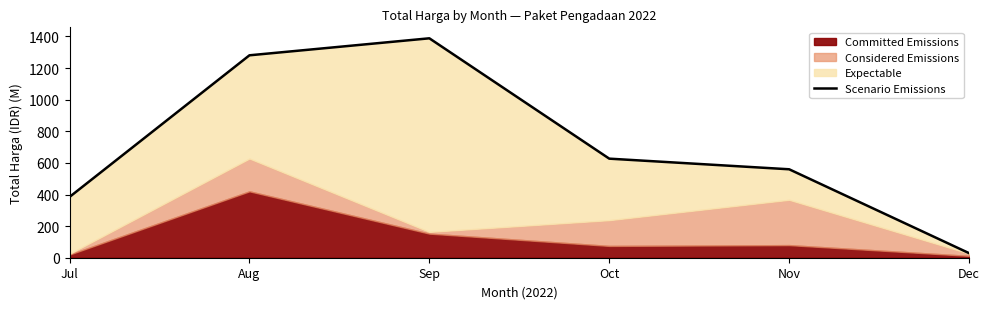

Rank the categories by value from highest to lowest.

Sep, Aug, Oct, Nov, Jul, Dec